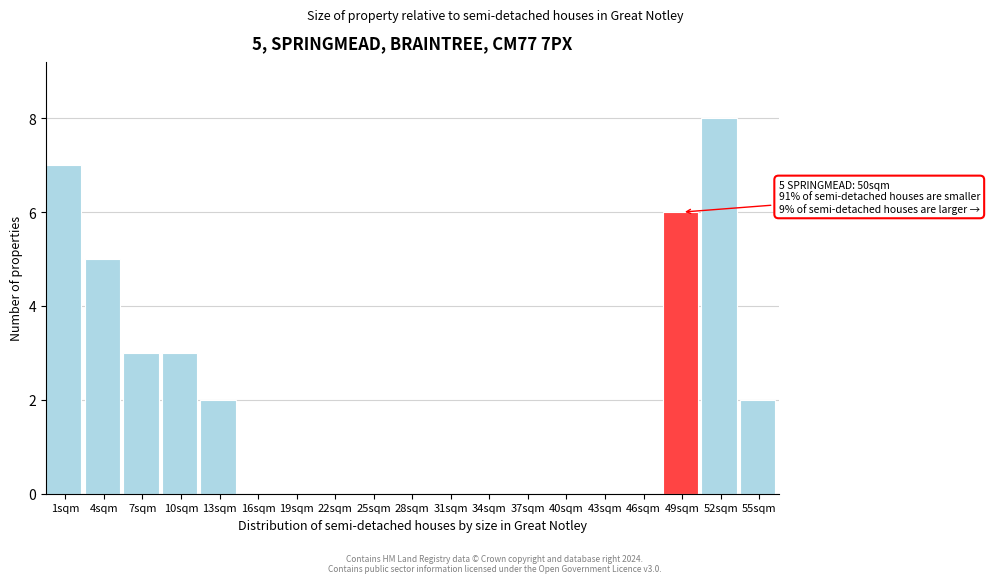

Reading right to left, extract all data points from this chart.

55sqm=2	52sqm=8	49sqm=6	46sqm=0	43sqm=0	40sqm=0	37sqm=0	34sqm=0	31sqm=0	28sqm=0	25sqm=0	22sqm=0	19sqm=0	16sqm=0	13sqm=2	10sqm=3	7sqm=3	4sqm=5	1sqm=7